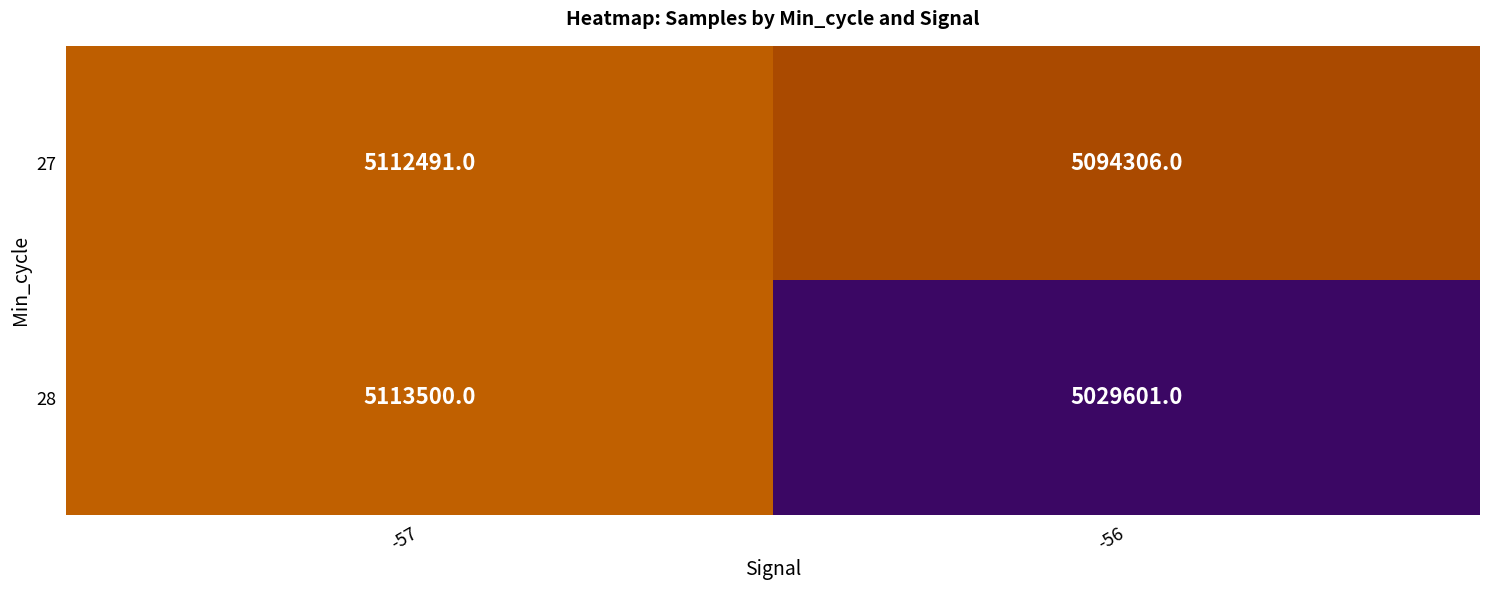

What is the sum of the 27 values at -57 and -56?

10206797